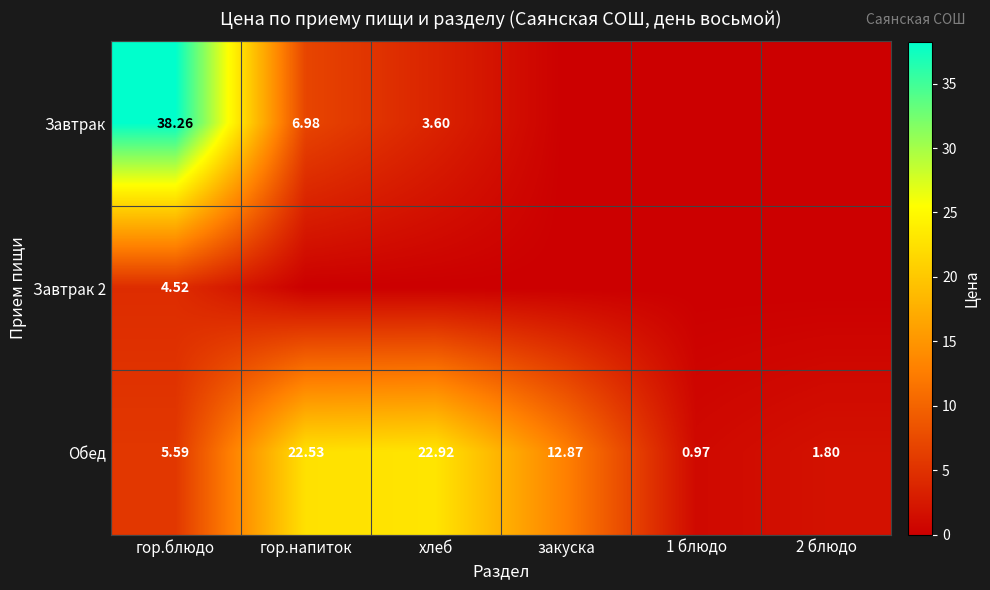

Is the value of Завтрак at гор.напиток greater than the value of Обед at закуска?

No